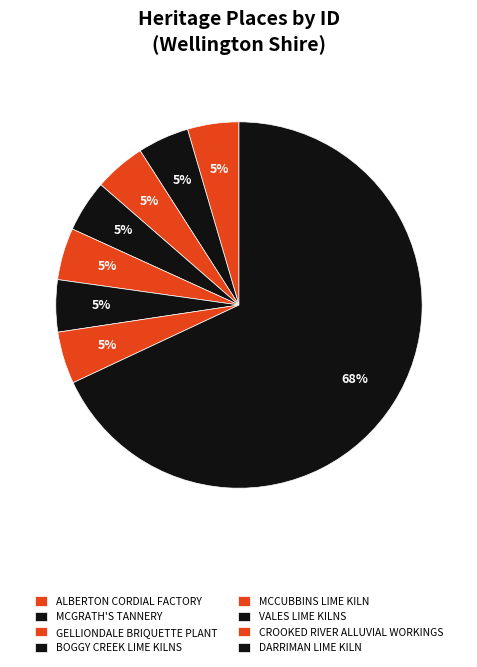

Is it true that MCCUBBINS LIME KILN is 5% of the pie?

True